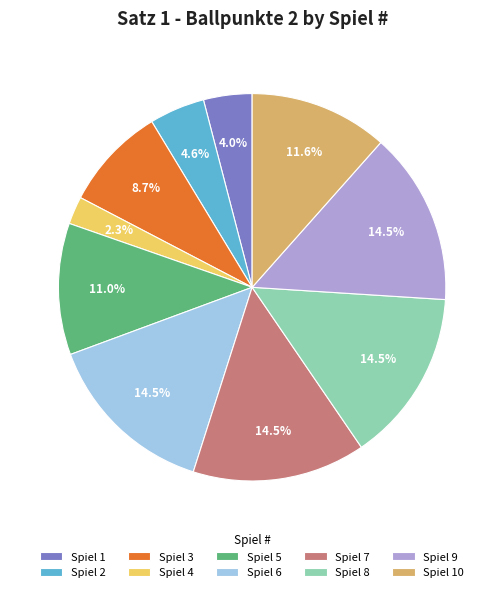

Which has a higher value, Spiel 4 or Spiel 5?

Spiel 5